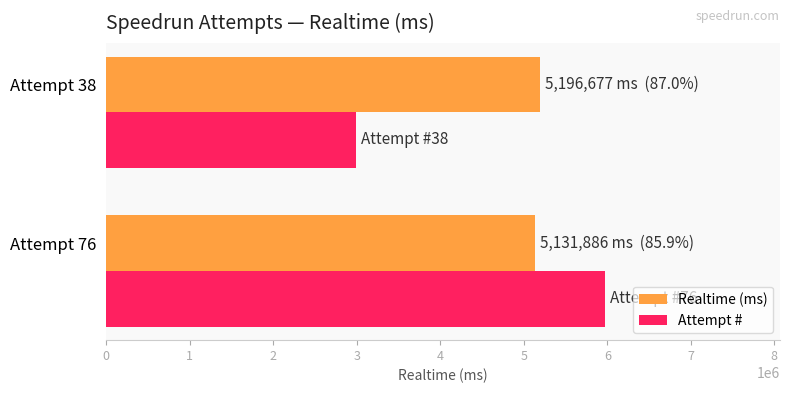

Which series has the largest total across all categories?

Realtime (ms)